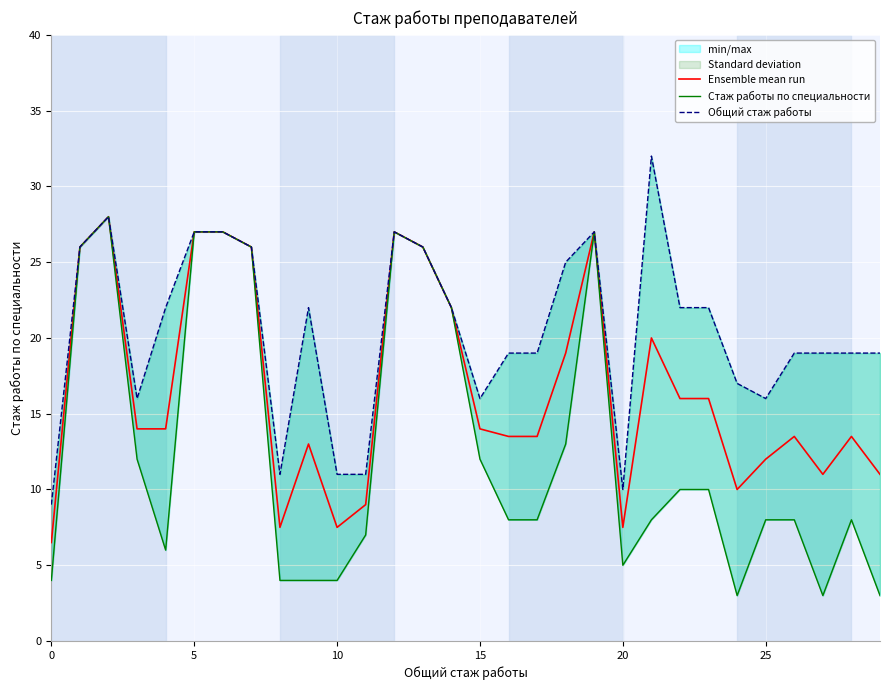

How many values in the Общий стаж работы series exceed 22?

10